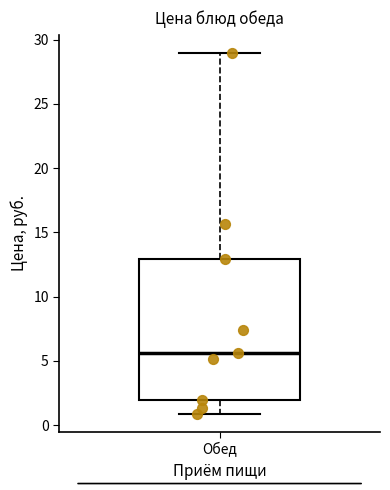

Read this box plot against the y-axis: the position of the median line, the range covered by the box, and the ends of both whiskers. The values are not printed on the chart, so give them approximately, as read against the axis.

median 5.5, box 2.0 to 13.0, whiskers 1.0 to 29.0